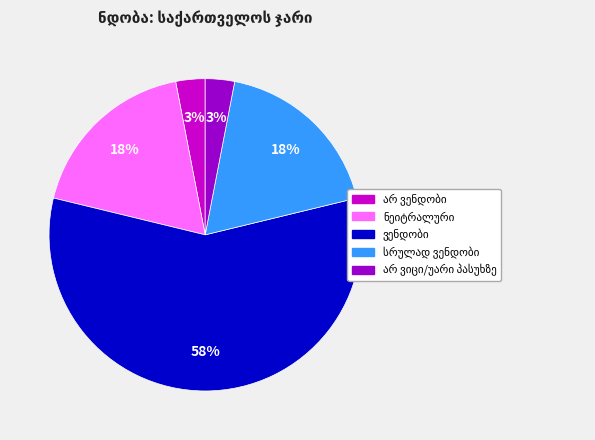

Does any single category account for the majority?

Yes